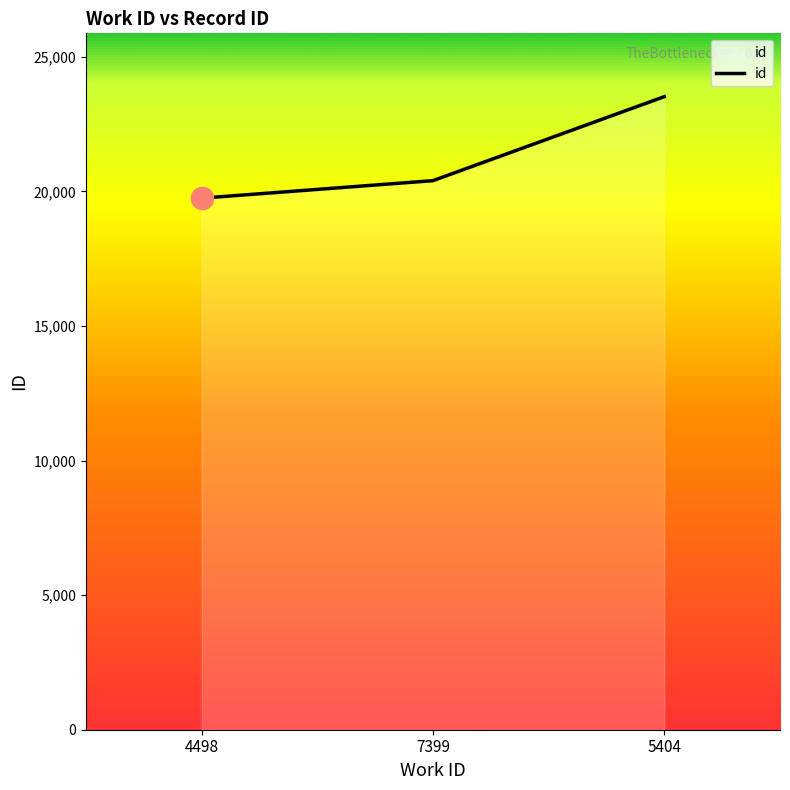

Between 5404 and 4498, which is larger?

5404